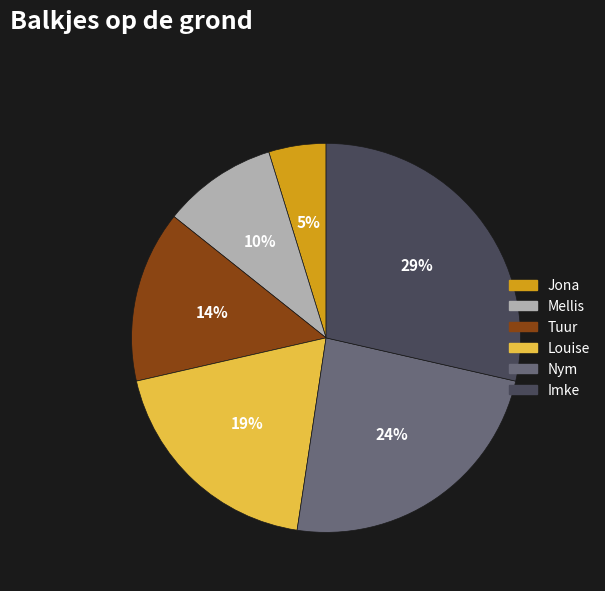

Is there a majority slice in this chart?

No